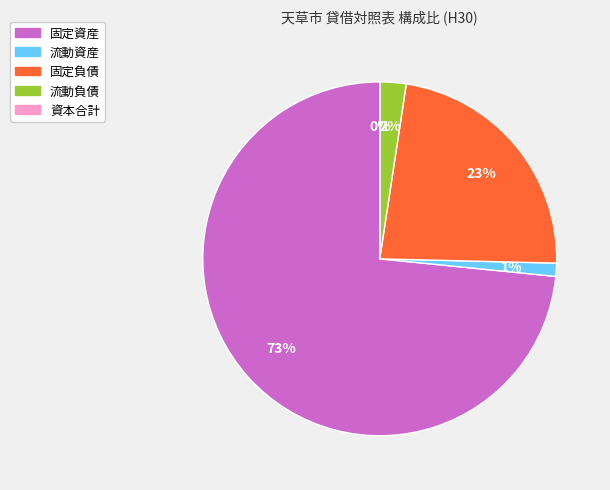

To the nearest percent, what is the average slice percentage?

20%